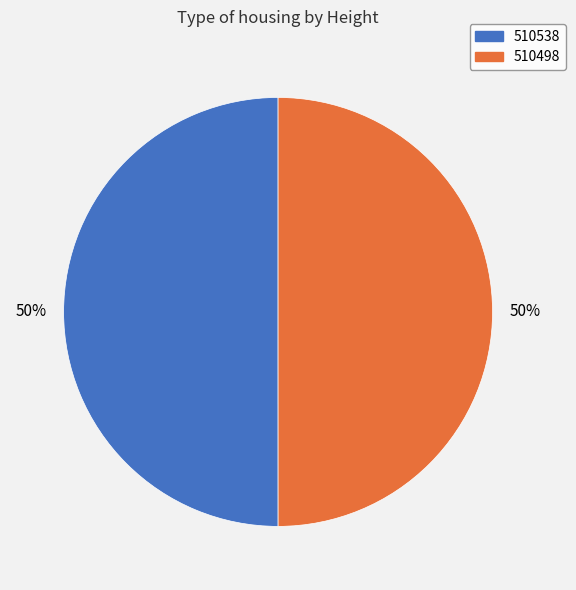

The 510498 slice represents 50% of the pie. True or false?

True